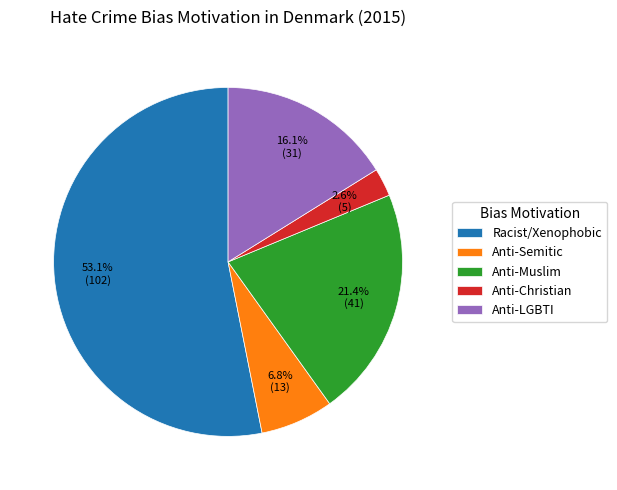

Which slice is the largest?

Racist/Xenophobic